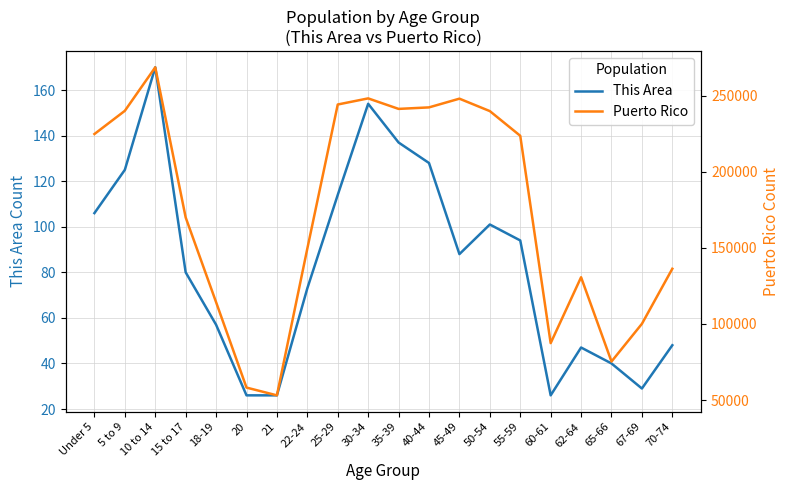

True or false: This Area has more than 1 points higher than both neighbors.

True